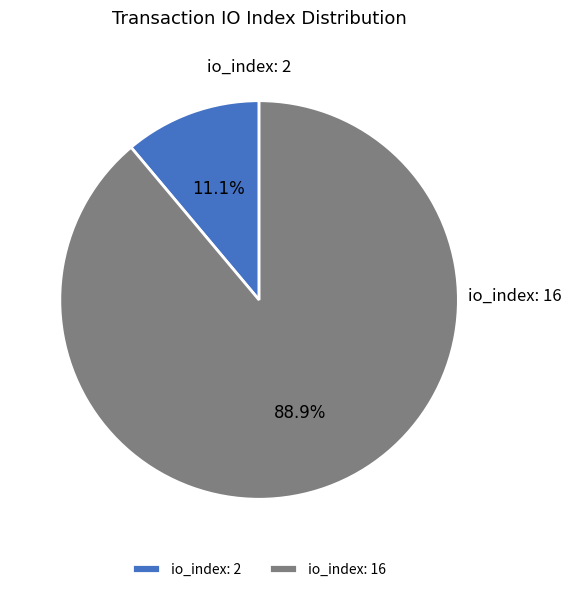

Which has a higher value, io_index: 16 or io_index: 2?

io_index: 16